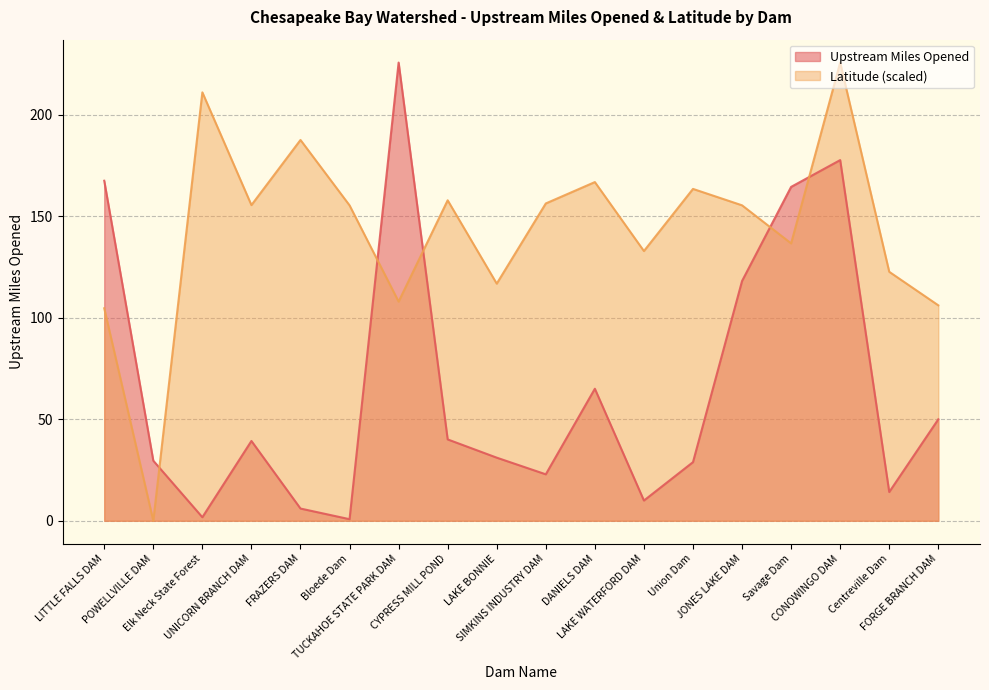

Reading left to right, extract all data points from this chart.

Upstream Miles Opened: LITTLE FALLS DAM=167.5	POWELLVILLE DAM=29.6	Elk Neck State Forest=1.7	UNICORN BRANCH DAM=39.3	FRAZERS DAM=6.0	Bloede Dam=0.8	TUCKAHOE STATE PARK DAM=225.7	CYPRESS MILL POND=40.1	LAKE BONNIE=31.1	SIMKINS INDUSTRY DAM=22.9	DANIELS DAM=65.0	LAKE WATERFORD DAM=10.0	Union Dam=28.9	JONES LAKE DAM=118.1	Savage Dam=164.5	CONOWINGO DAM=177.7	Centreville Dam=14.2	FORGE BRANCH DAM=50.0
Latitude: LITTLE FALLS DAM=104.7	POWELLVILLE DAM=0.0	Elk Neck State Forest=211.0	UNICORN BRANCH DAM=155.5	FRAZERS DAM=187.6	Bloede Dam=155.4	TUCKAHOE STATE PARK DAM=108.0	CYPRESS MILL POND=157.9	LAKE BONNIE=116.8	SIMKINS INDUSTRY DAM=156.3	DANIELS DAM=166.8	LAKE WATERFORD DAM=132.9	Union Dam=163.5	JONES LAKE DAM=155.4	Savage Dam=136.6	CONOWINGO DAM=225.7	Centreville Dam=122.6	FORGE BRANCH DAM=106.1